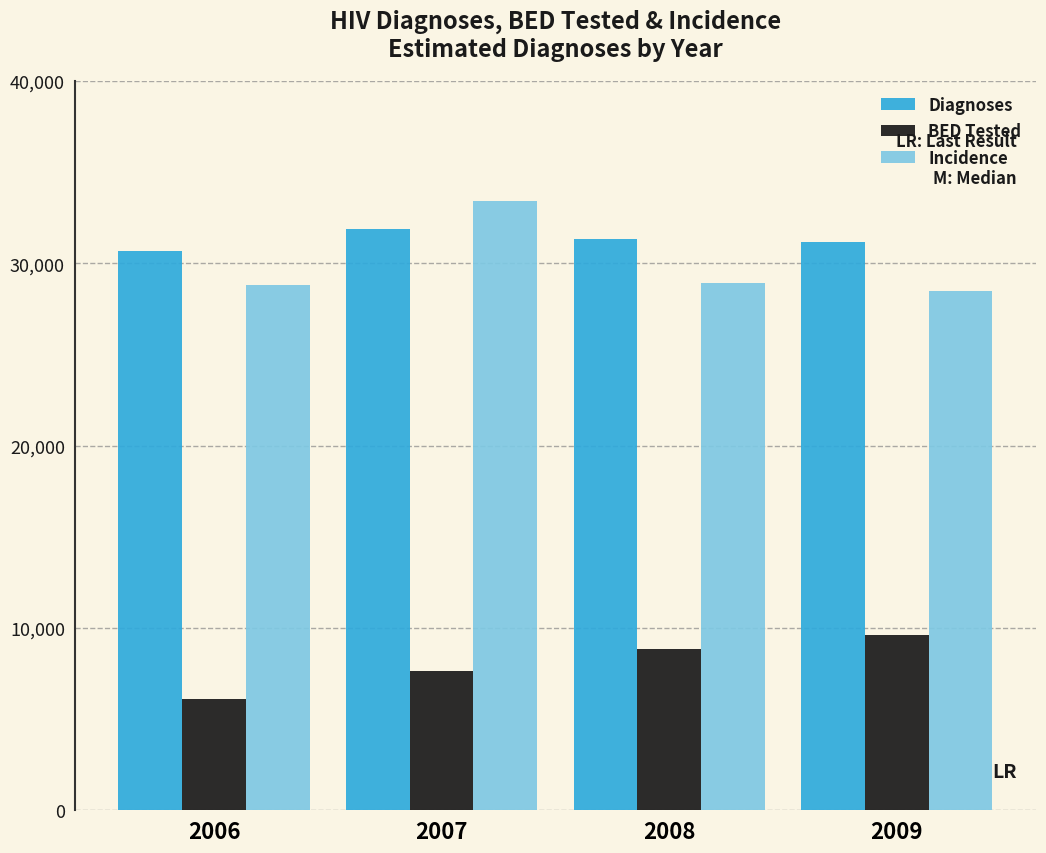

At which category is the sum across all series the highest?

2007